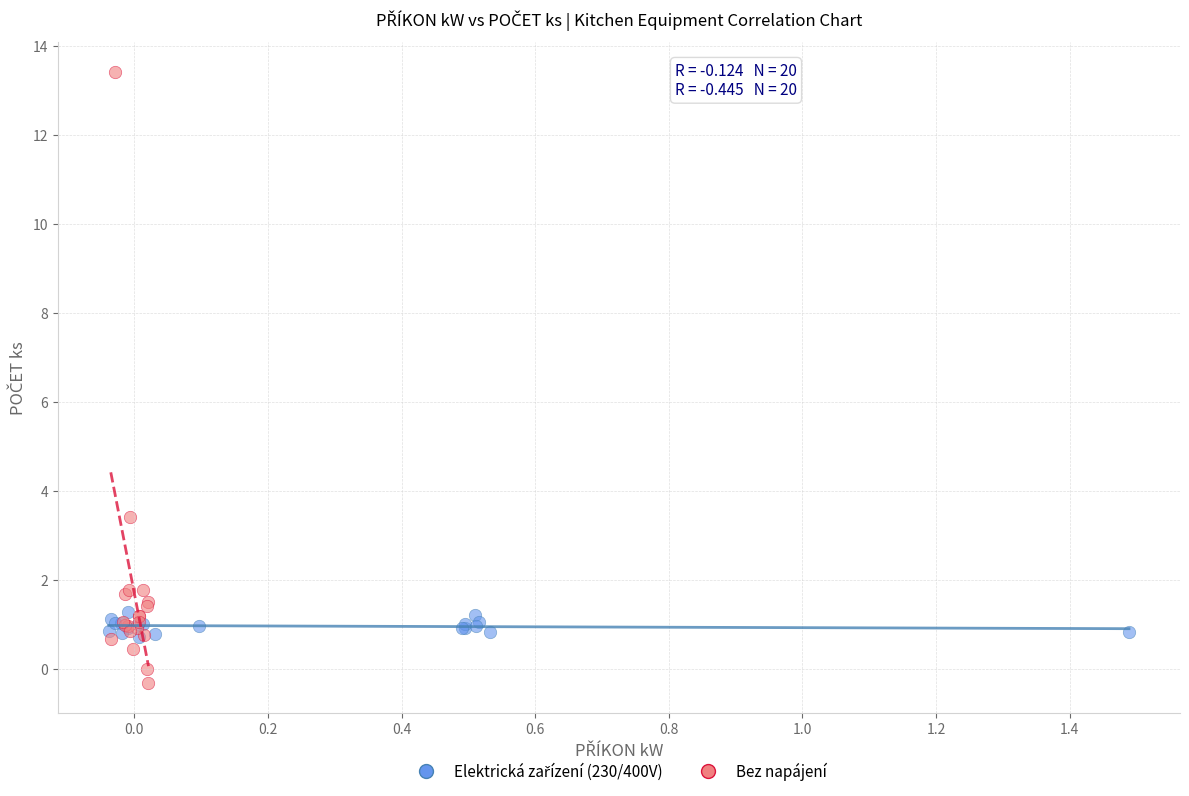

Which series contains the highest Y value?

Bez napájení